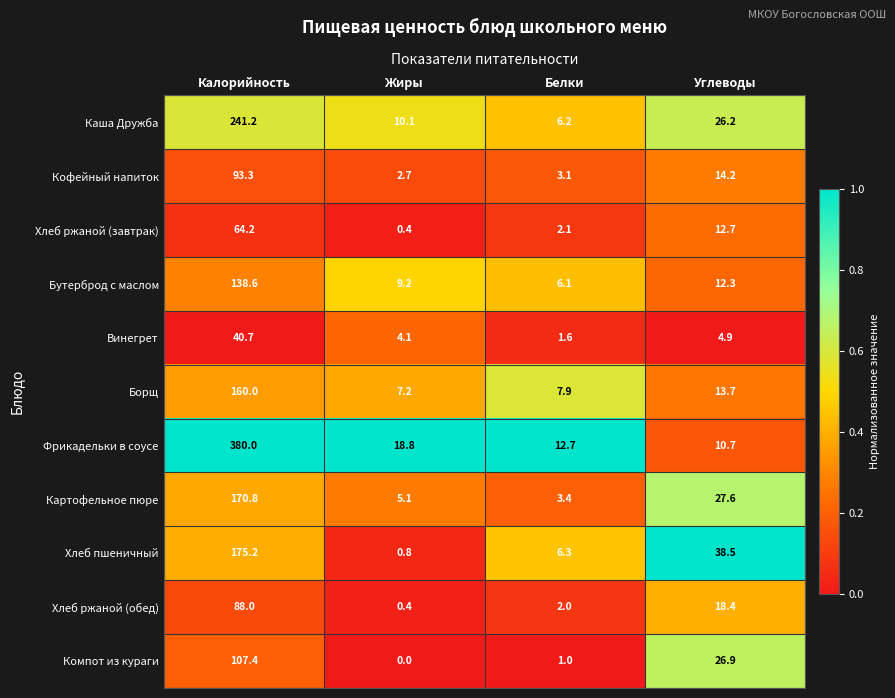

At Углеводы, list the series in order from smallest to largest.

Винегрет, Фрикадельки в соусе, Бутерброд с маслом, Хлеб ржаной (завтрак), Борщ, Кофейный напиток, Хлеб ржаной (обед), Каша Дружба, Компот из кураги, Картофельное пюре, Хлеб пшеничный